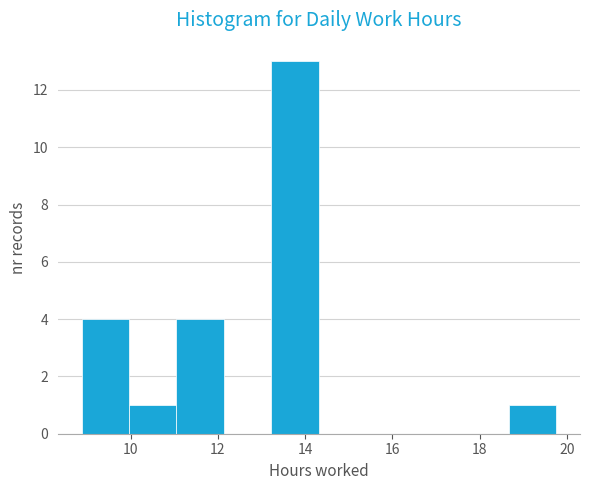

Reading left to right, transcribe this chart: for each bar, give the range it covers on the x-axis and its height. Neither the bar edges nor the heights are printed on the chart, so give them approximately, as read against the axes.

8.8 to 10.0: 4
10.0 to 11.0: 1
11.0 to 12.2: 4
12.2 to 13.2: 0
13.2 to 14.4: 13
14.4 to 15.4: 0
15.4 to 16.4: 0
16.4 to 17.6: 0
17.6 to 18.6: 0
18.6 to 19.8: 1